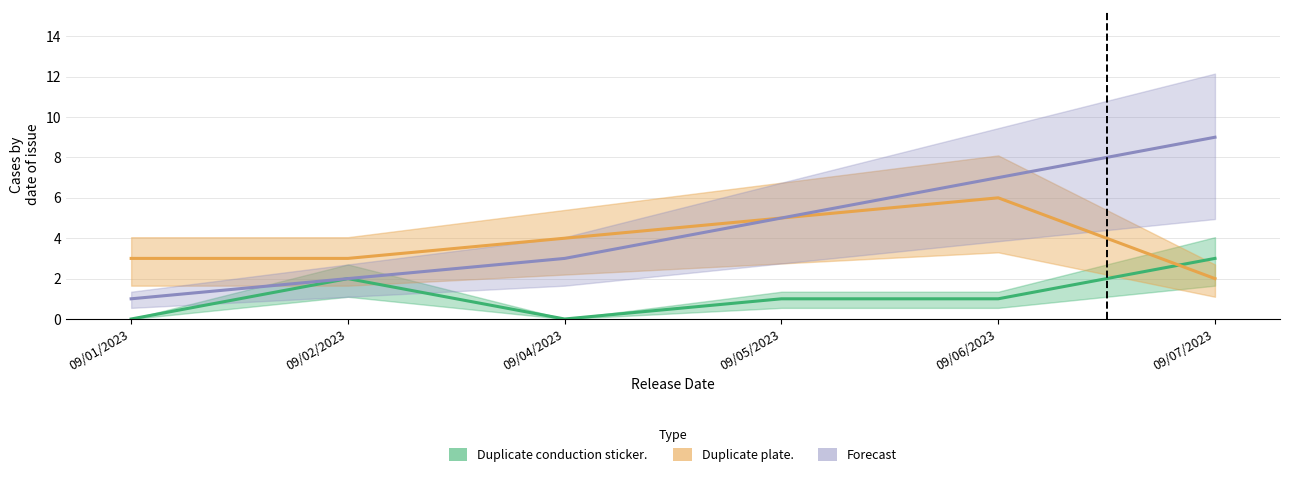

True or false: Duplicate plate. and Forecast cross at least once.

False